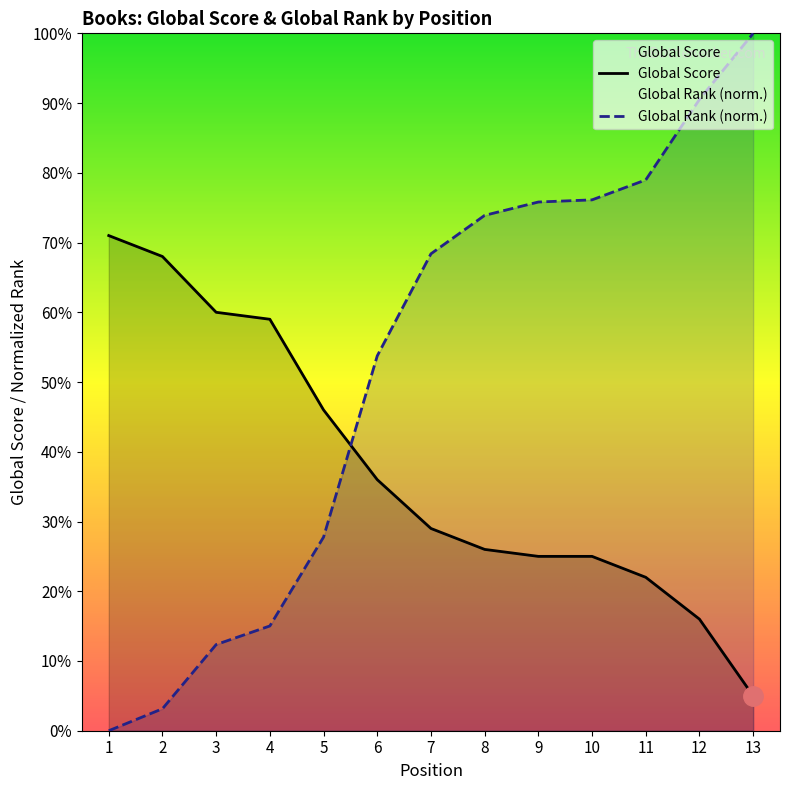

Reading right to left, what are all the values shown in this chart?

Global Score: 13=5.0	12=16.0	11=22.0	10=25.0	9=25.0	8=26.0	7=29.0	6=36.0	5=46.0	4=59.0	3=60.0	2=68.0	1=71.0
Global Rank (scaled): 13=100.0	12=90.5	11=79.0	10=76.1	9=75.8	8=73.9	7=68.4	6=53.8	5=27.8	4=15.0	3=12.4	2=3.2	1=0.0